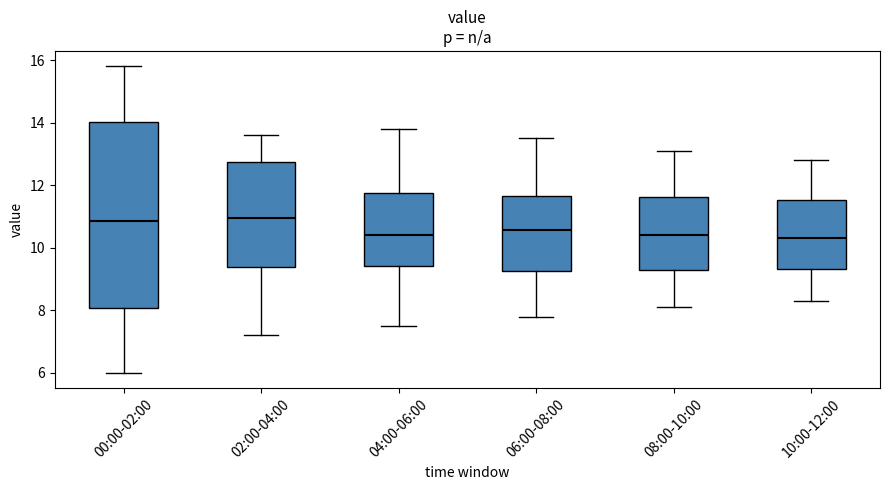

Comparing the boxes themselves (not the whiskers), which one is the tallest?

00:00-02:00